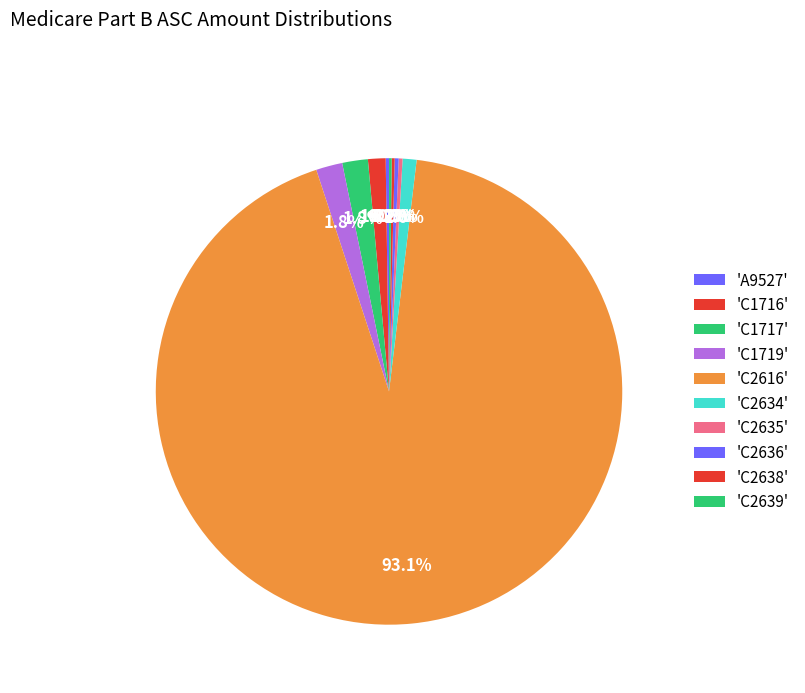

To the nearest percent, what is the average slice percentage?

10%